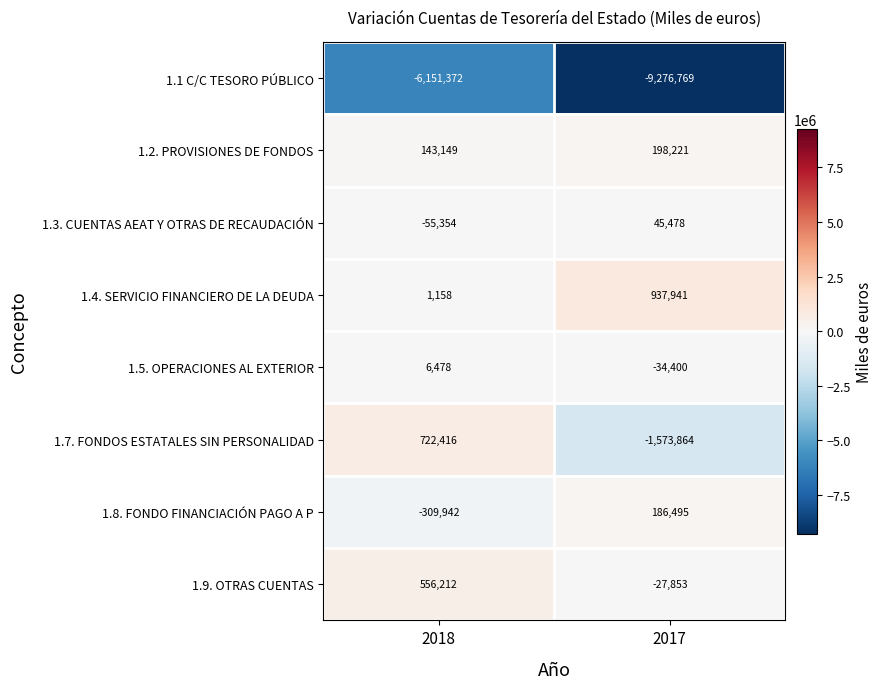

Read the 1.5. OPERACIONES AL EXTERIOR value at 2018, to the nearest 100.

6500